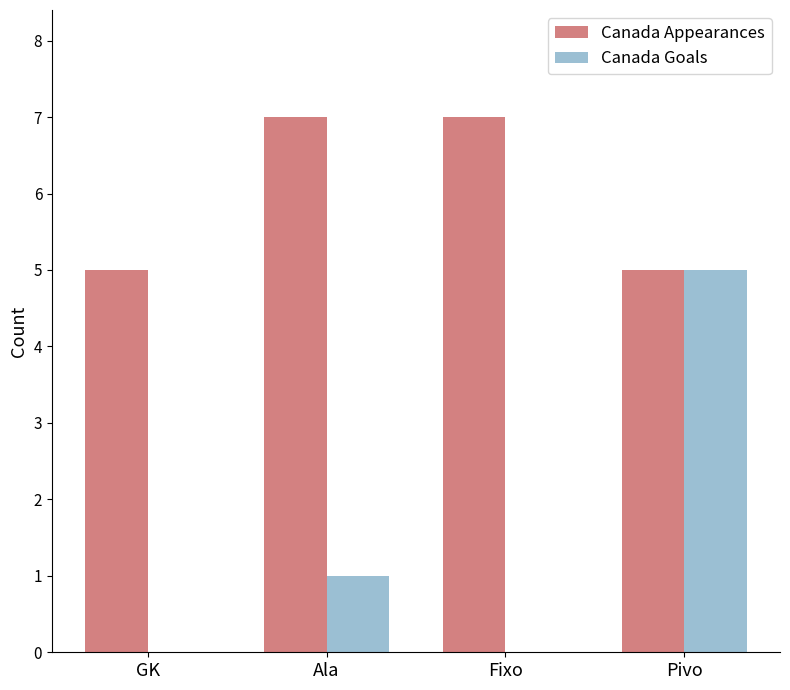

What is the total value across all series at Ala?

8